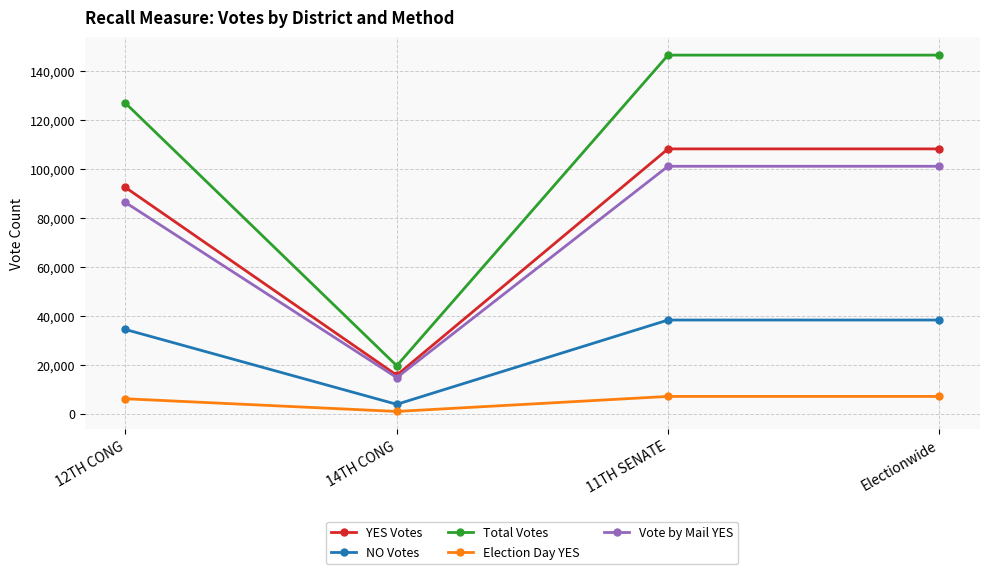

How many lines are shown in the chart?

5